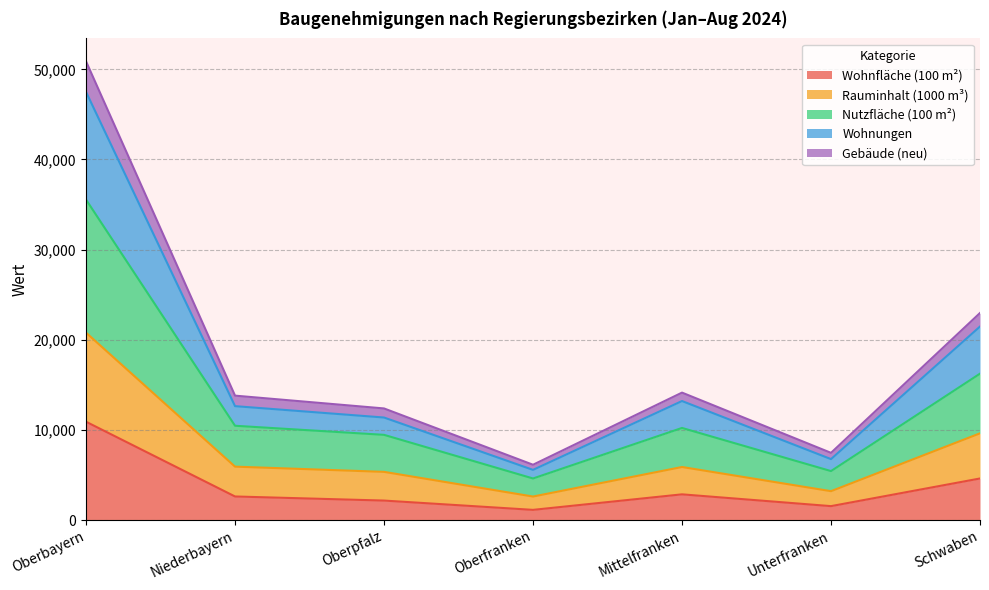

Which label corresponds to the smallest value in the chart?

Oberfranken